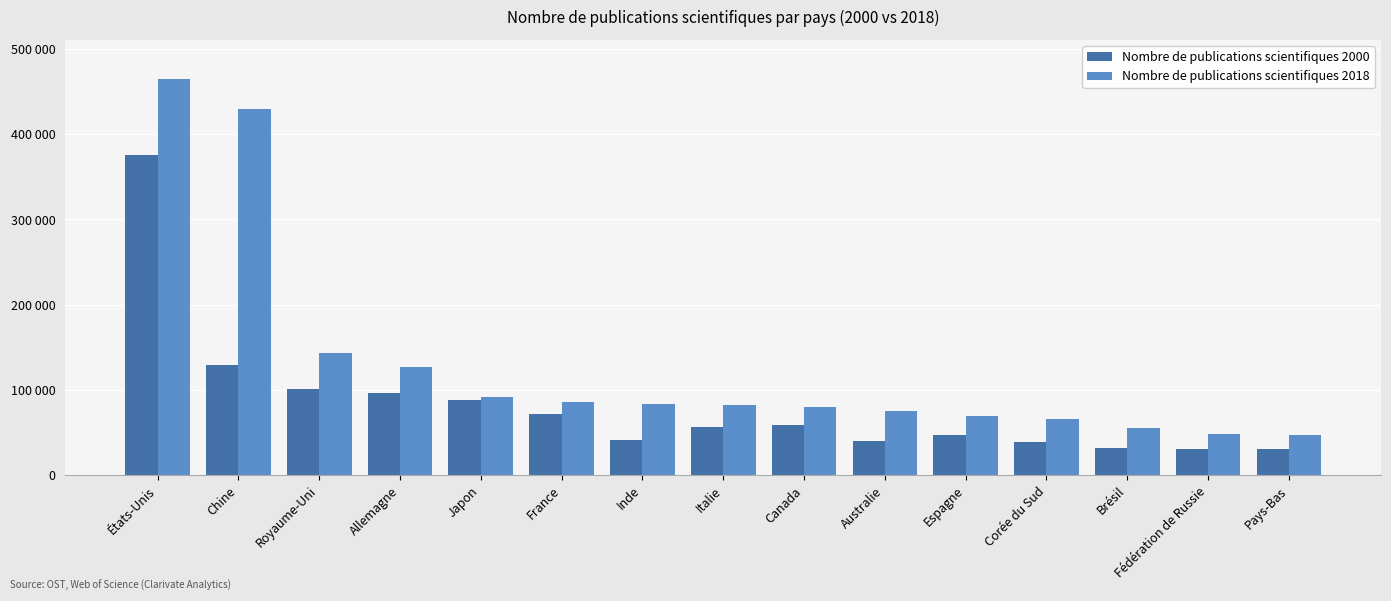

Is the value of Nombre de publications scientifiques 2018 at Japon greater than the value of Nombre de publications scientifiques 2000 at Chine?

No